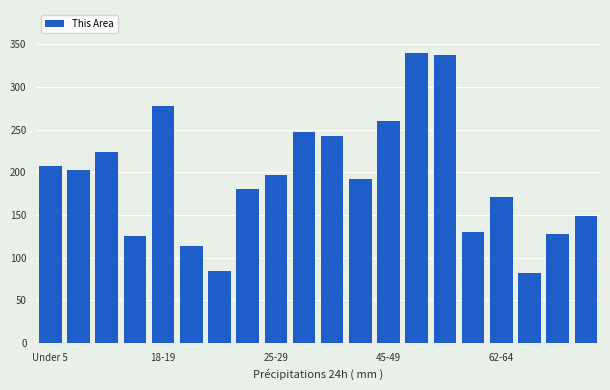

What is the value of the 1st bar from the left?

207